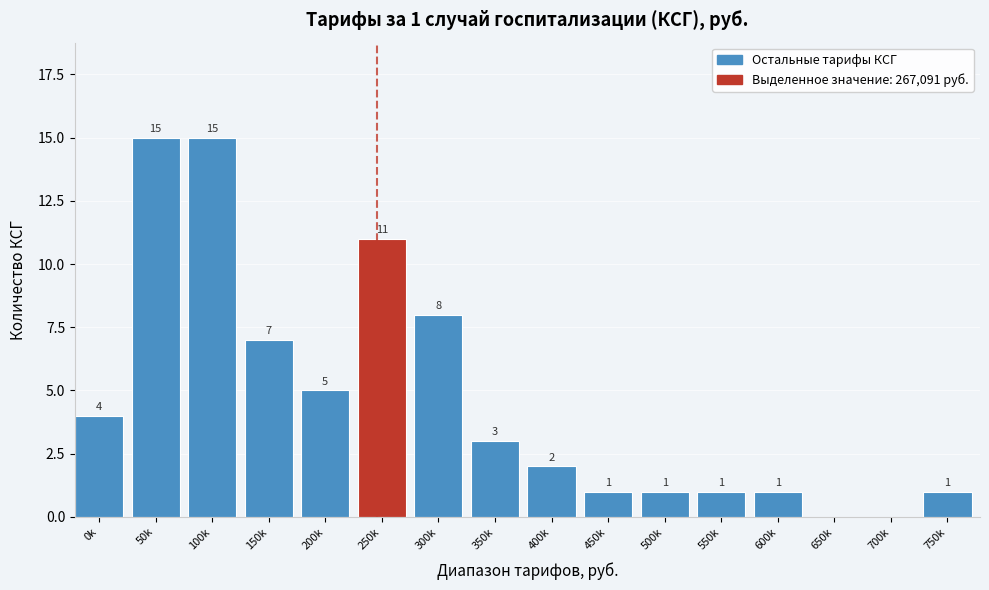

Reading left to right, extract all data points from this chart.

0k=4	50k=15	100k=15	150k=7	200k=5	250k=11	300k=8	350k=3	400k=2	450k=1	500k=1	550k=1	600k=1	650k=0	700k=0	750k=1